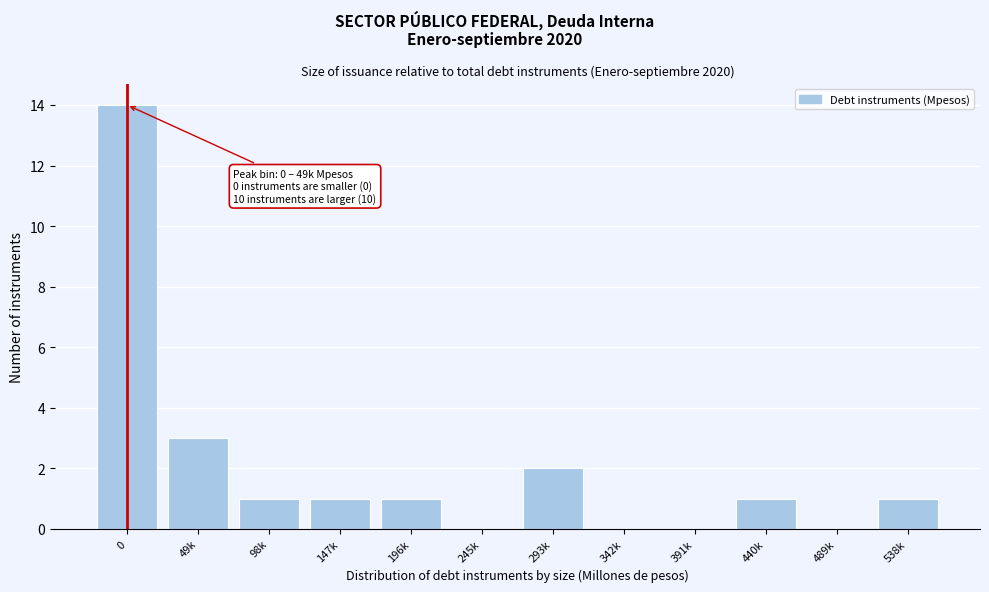

Reading left to right, what are all the values shown in this chart?

0=14	49k=3	98k=1	147k=1	196k=1	245k=0	293k=2	342k=0	391k=0	440k=1	489k=0	538k=1